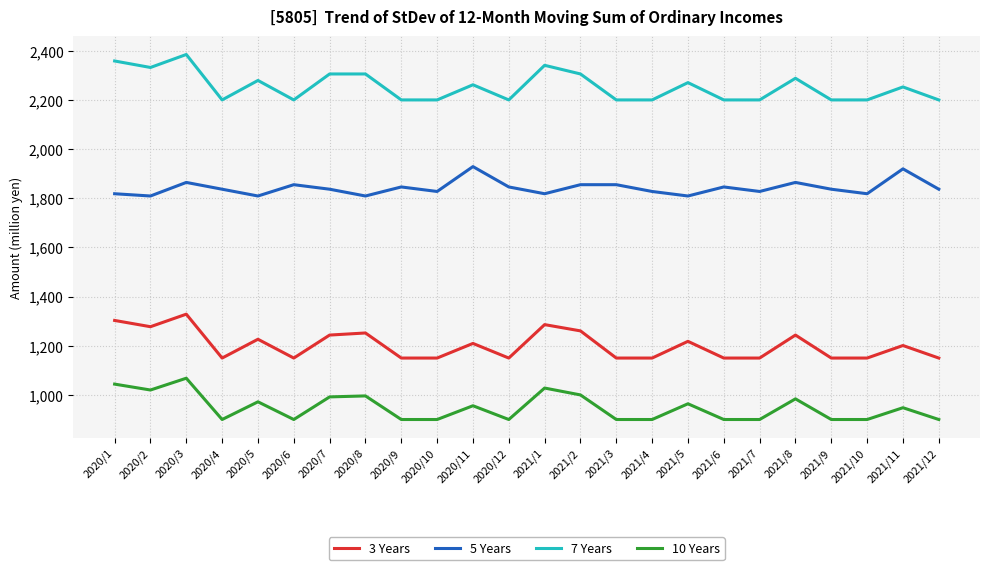

What is the smallest value displayed?

900.0